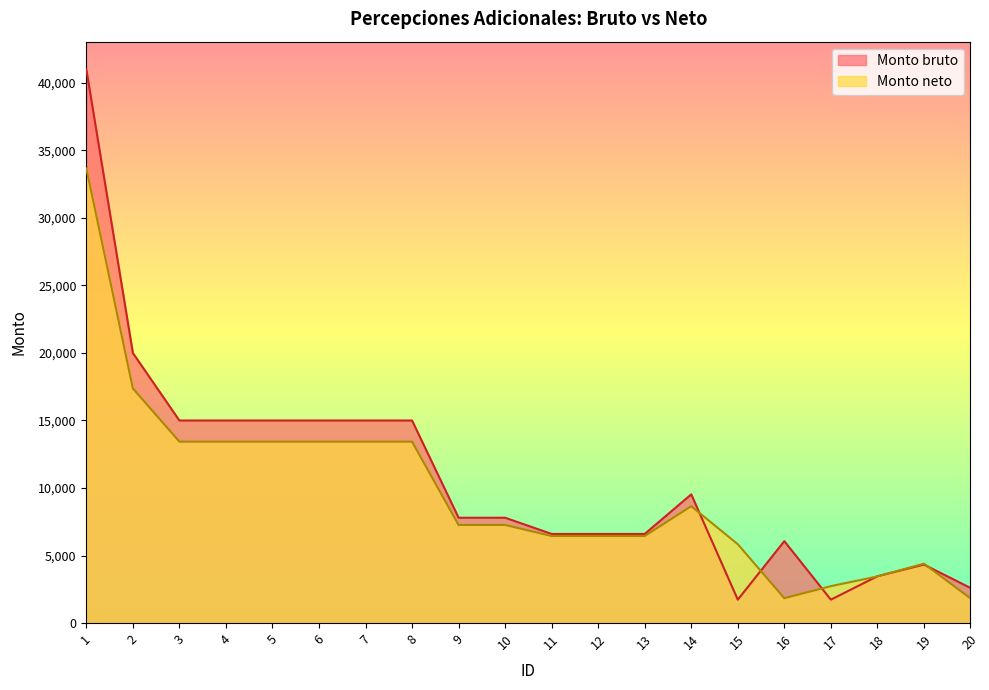

How many values in the Monto neto series are below 7264?

9